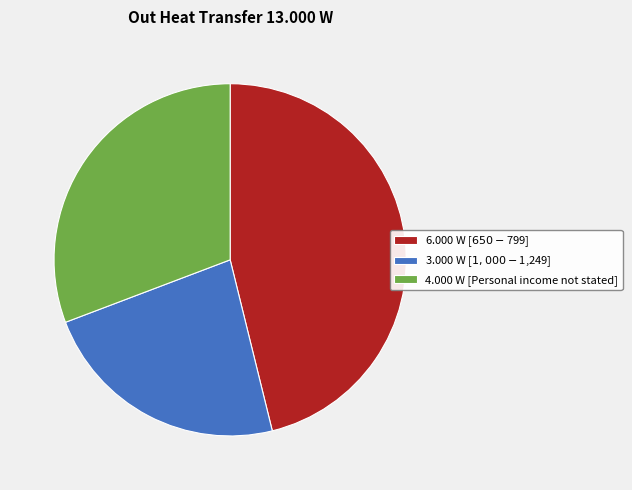

Is there any slice that represents more than half of the pie?

No